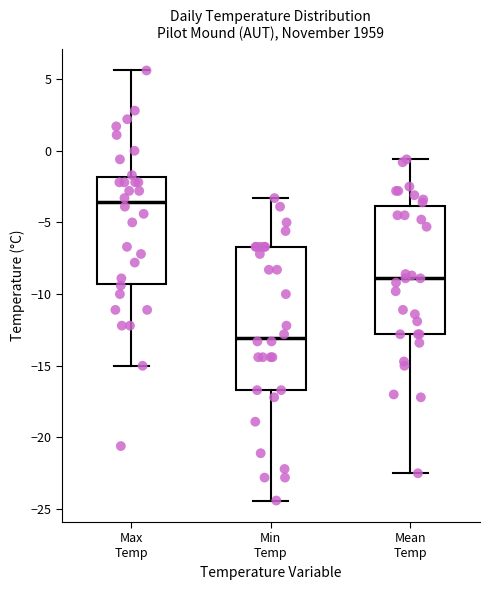

Where is the upper edge of the box for Min Temp on the y-axis? The values are not printed on the chart, so give them approximately, as read against the axis.

-6.5